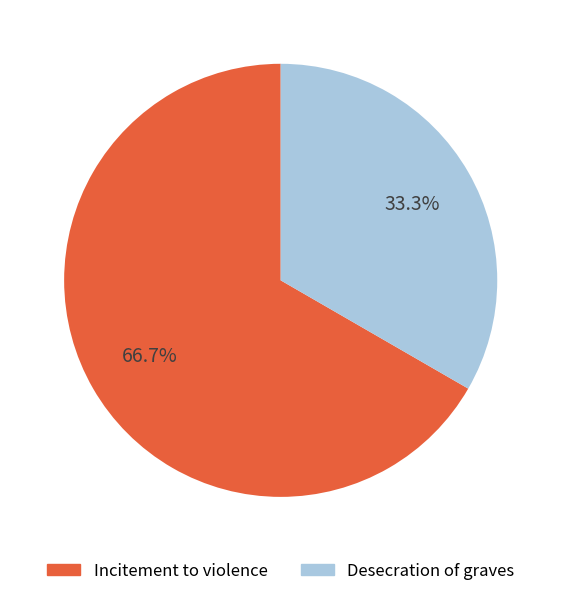

To the nearest percent, what is the difference between the Desecration of graves and Incitement to violence slice percentages?

33%